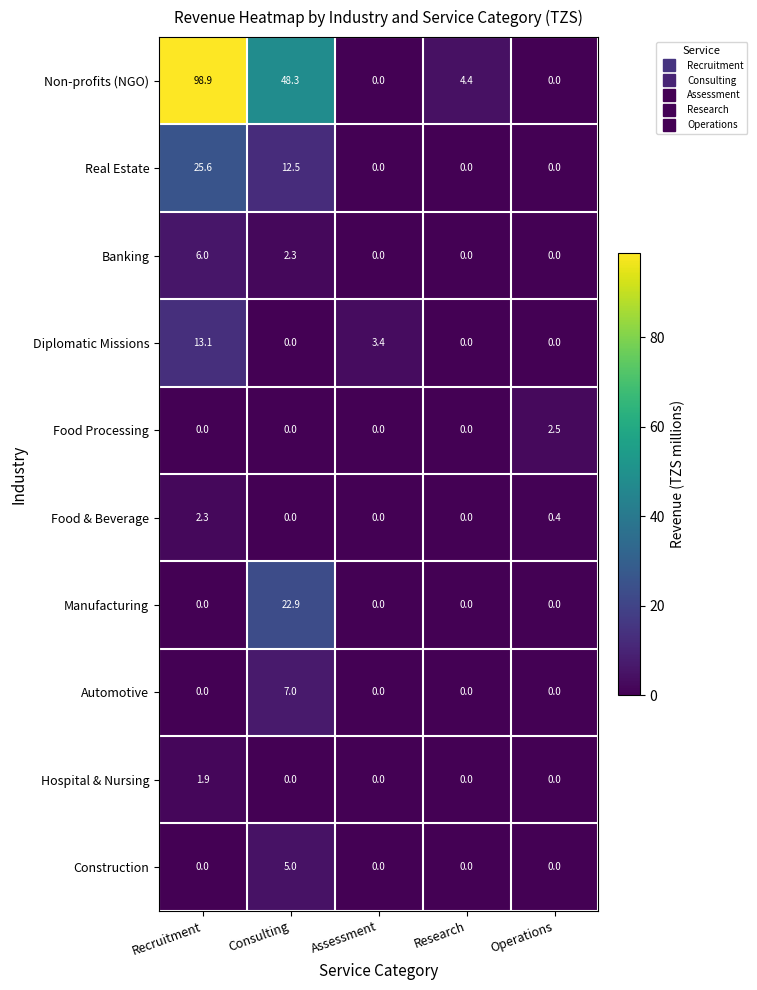

Which series has the widest spread of values?

Non-profits (NGO)